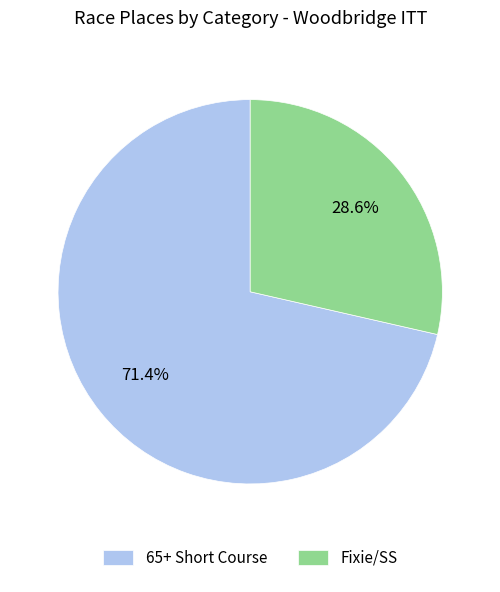

To the nearest percent, what percentage of the pie is Fixie/SS?

29%